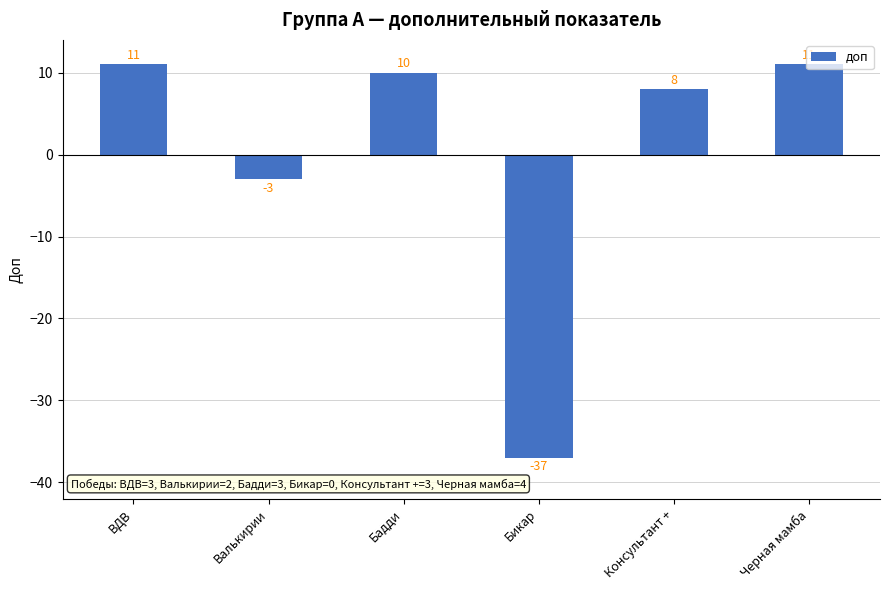

The value at Бикар is -51. True or false?

False